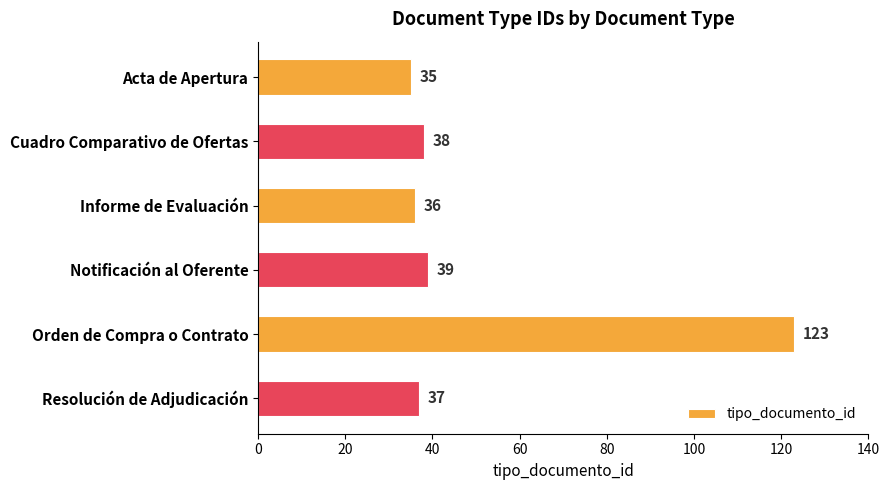

What is the label of the 5th bar from the bottom?

Cuadro Comparativo de Ofertas